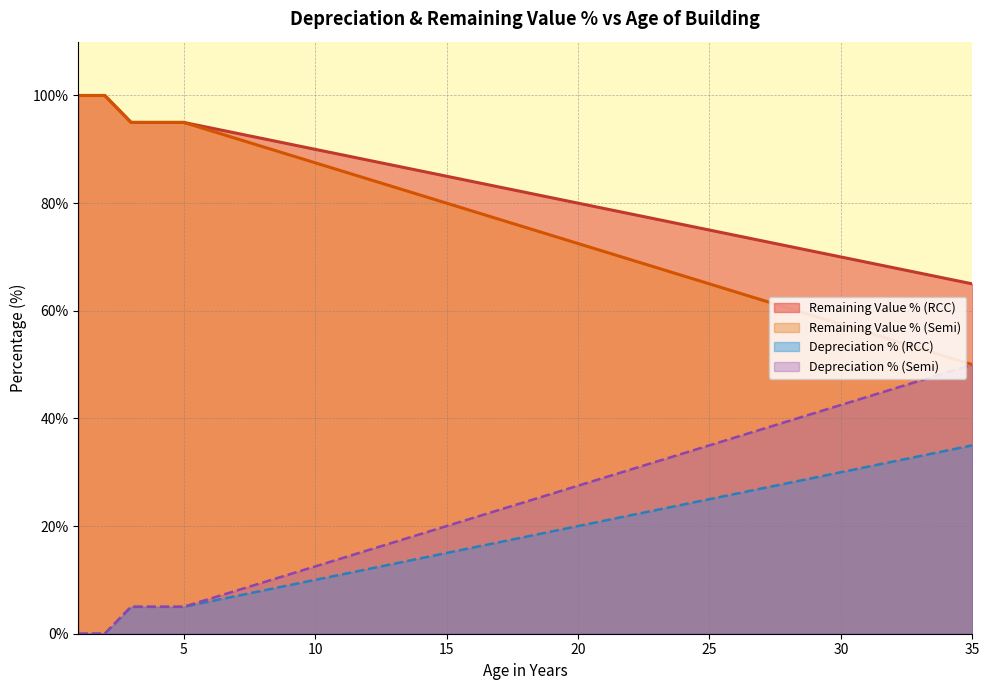

Which series changed the most between 13 and 34?

Age (RCC)